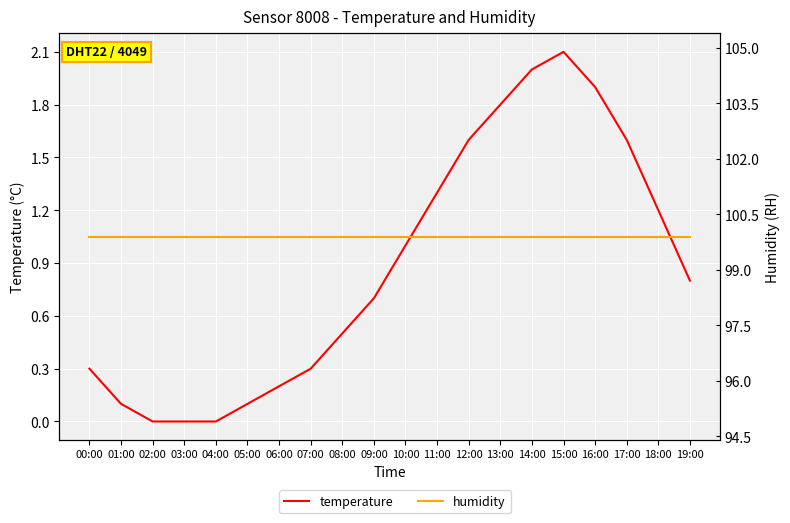

How many lines are shown in the chart?

2